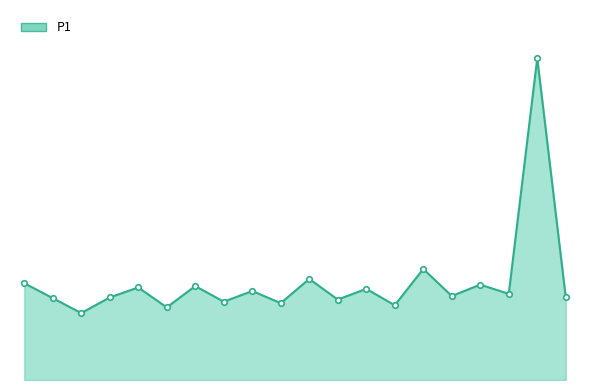

List the labels in order of value, largest first.

18, 14, 10, 0, 16, 6, 4, 12, 8, 17, 15, 3, 19, 1, 11, 7, 9, 13, 5, 2